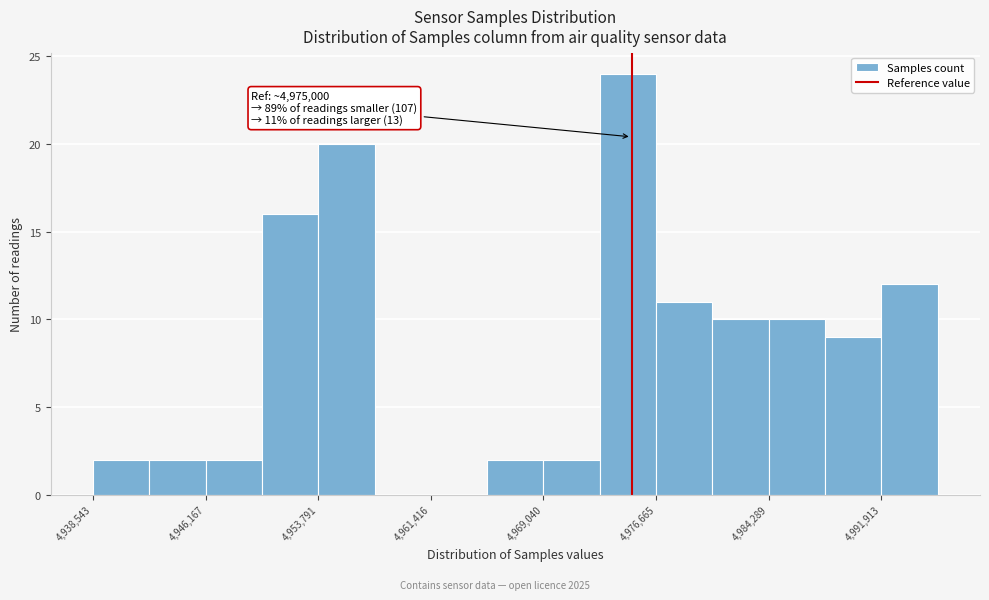

Around what value on the x-axis is the tallest bar? Give the approximate position of its centre, as read against the axis.

4975000